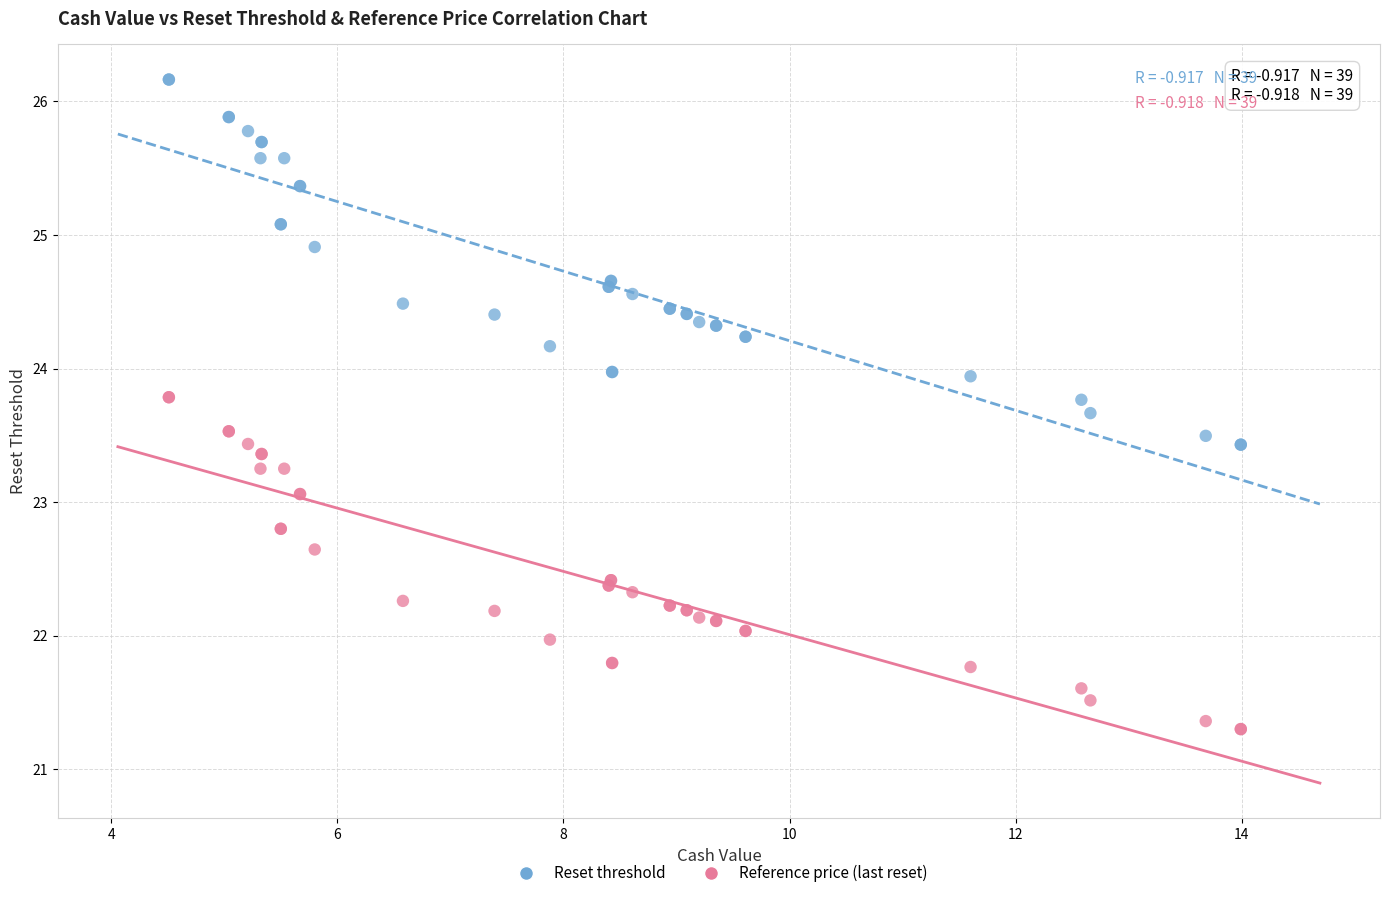

What are all the series names shown in the legend?

Reset threshold, Reference price (last reset)